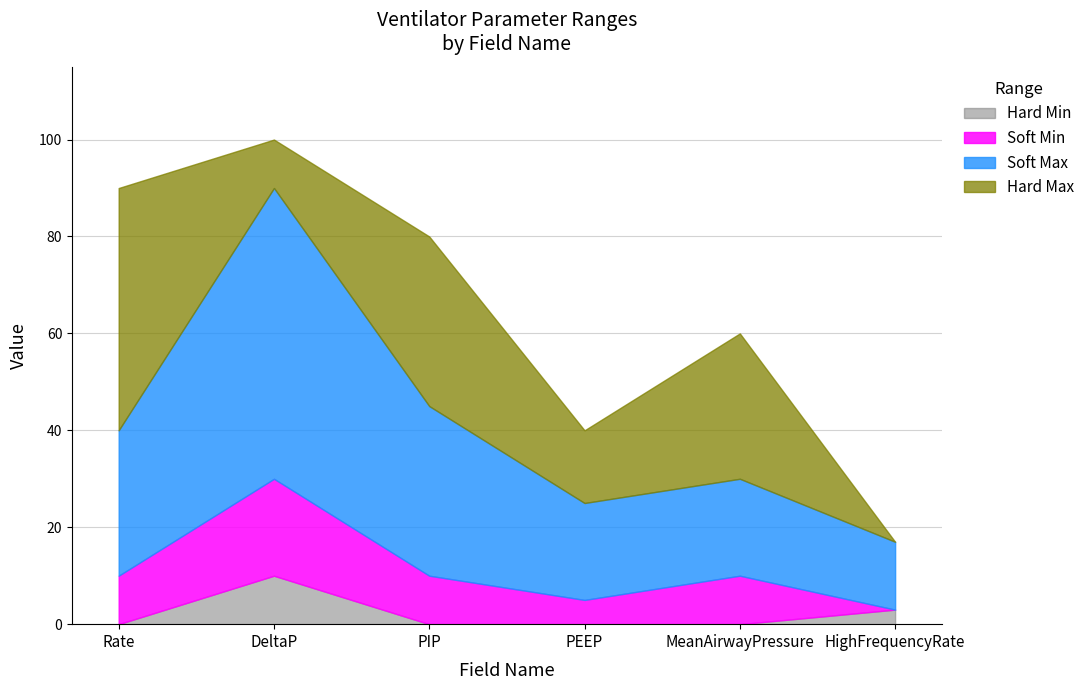

Is it true that Hard Min equals -5 at PEEP?

False